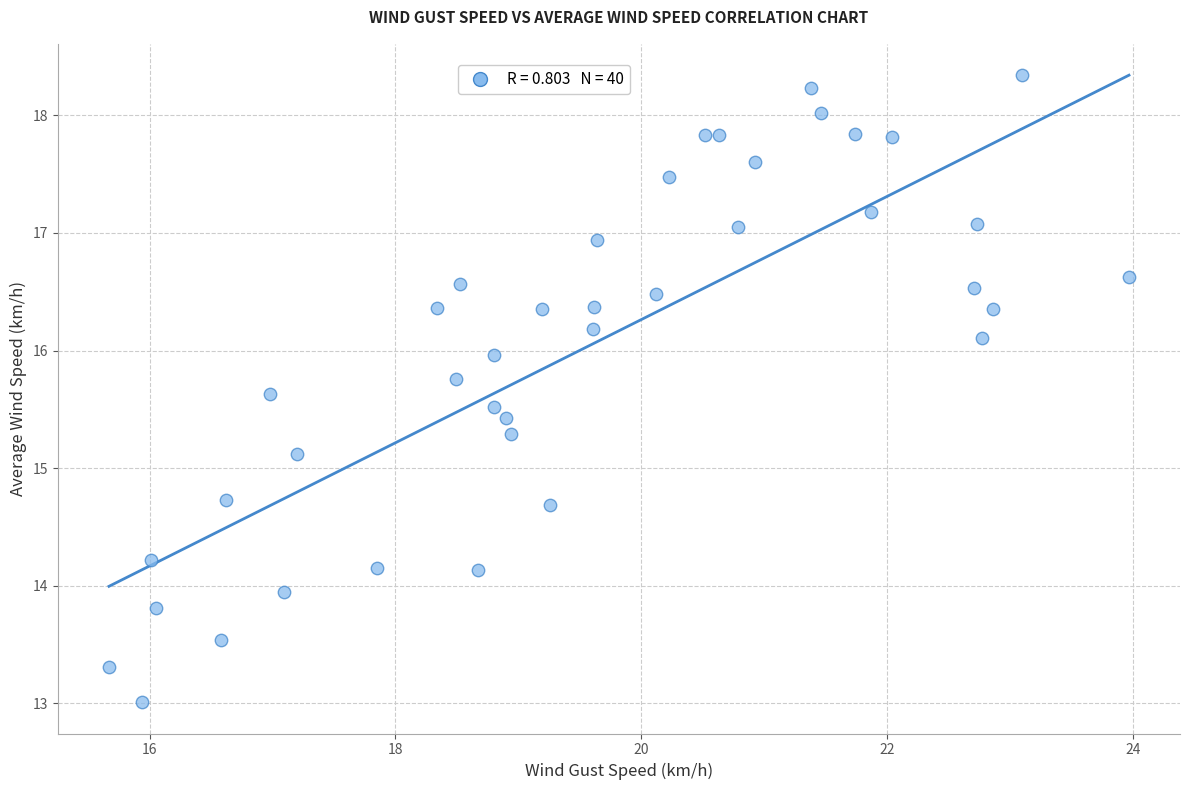

What is the range of Y values (max minus min)?

5.3